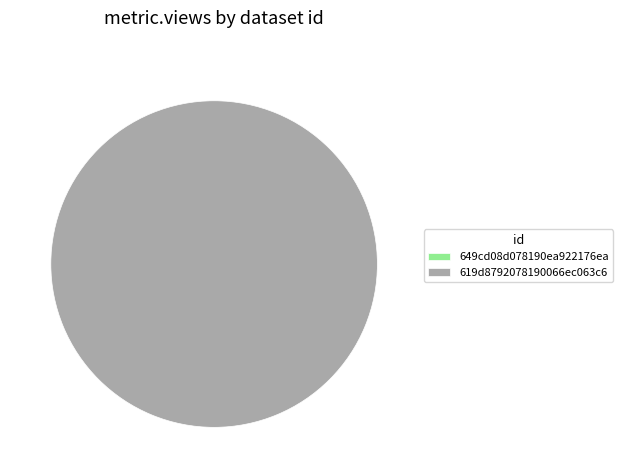

The 619d8792078190066ec063c6 slice represents 99% of the pie. True or false?

False